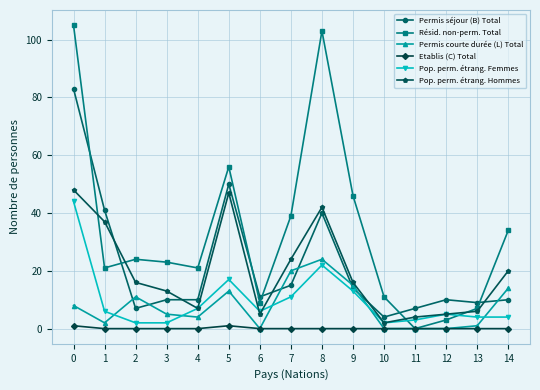

What is the greatest value displayed?

105